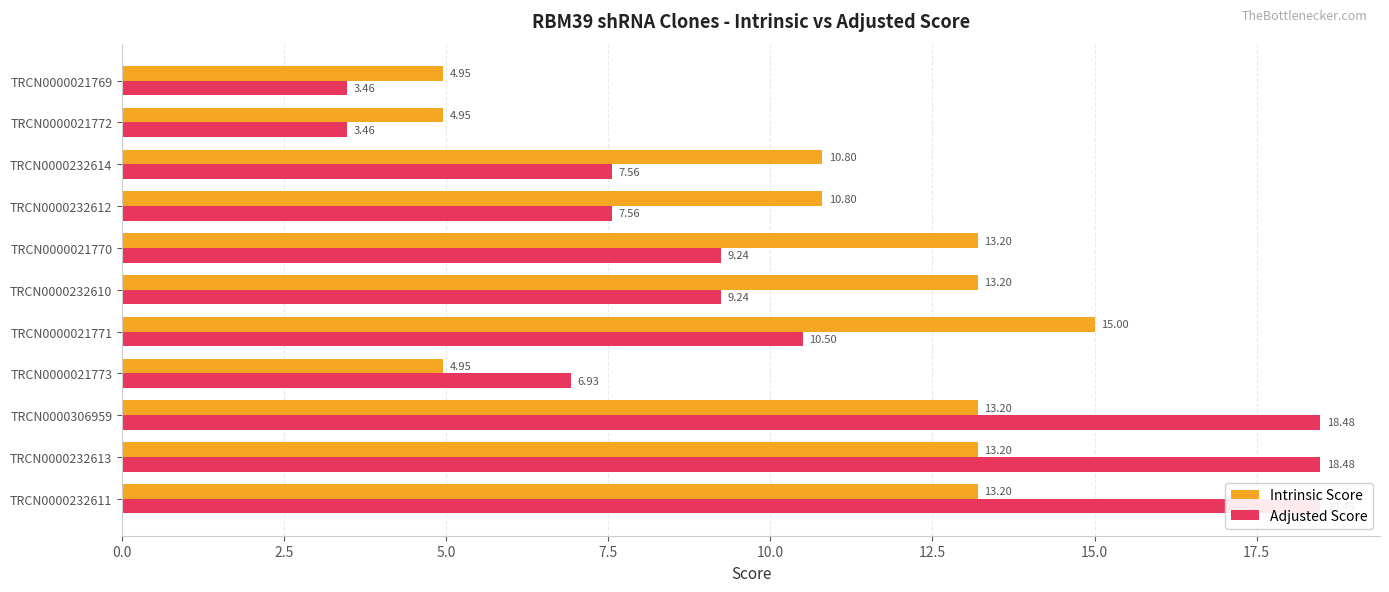

What is the sum of all Adjusted Score values?

113.4